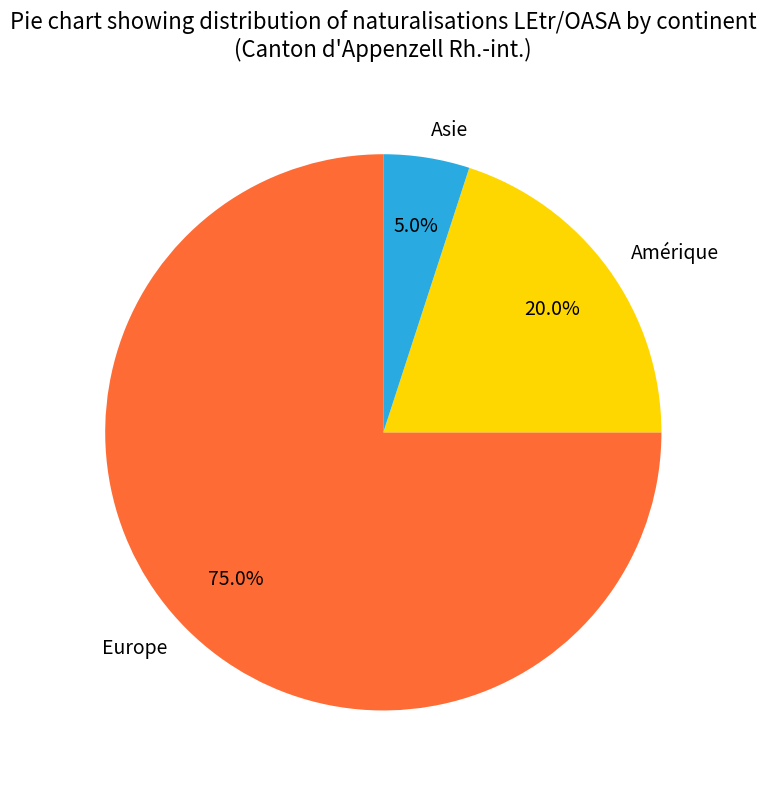

Is there a majority slice in this chart?

Yes